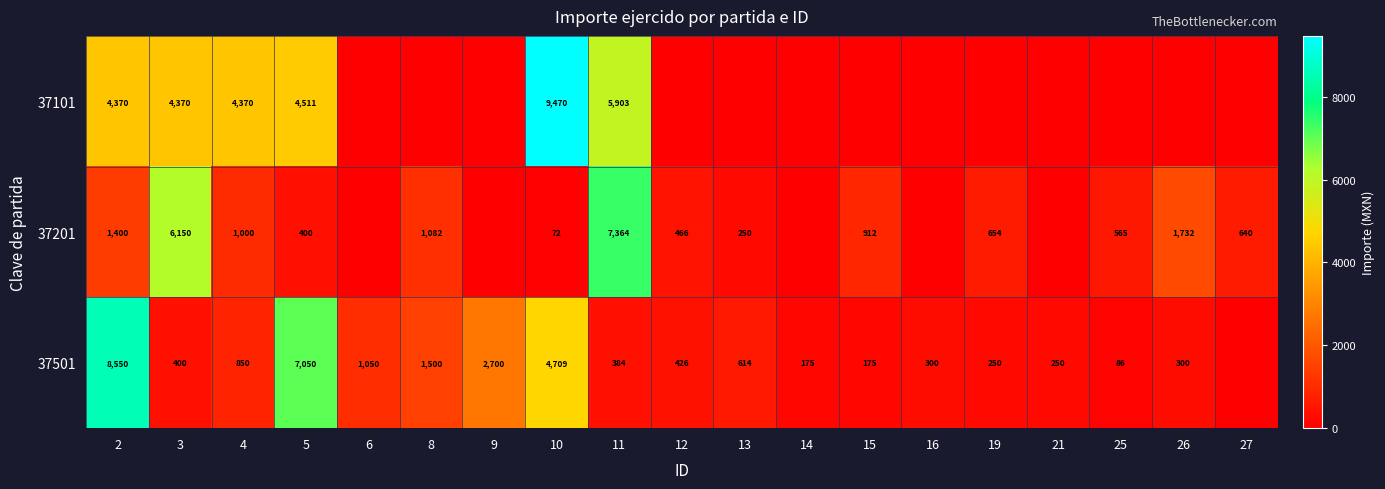

What is the difference between the 37501 values at 13 and 11?

230